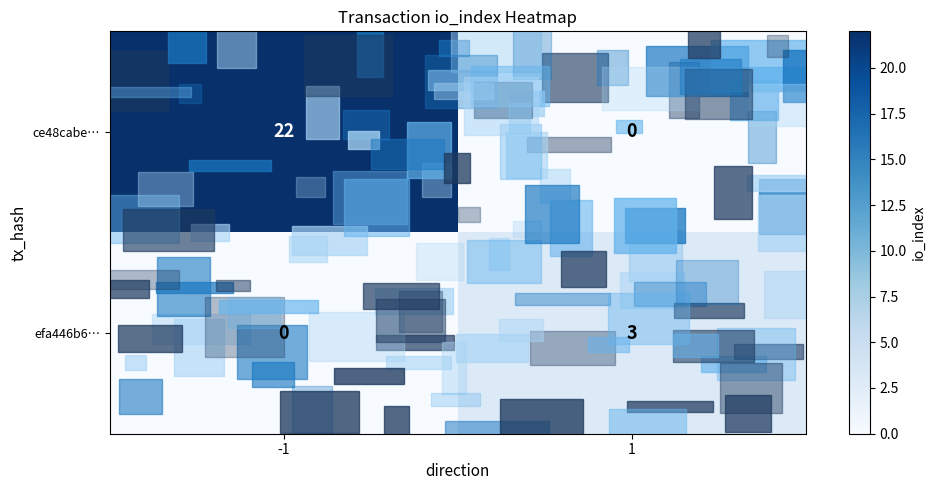

What value does the efa446b6… series have at 1?

3